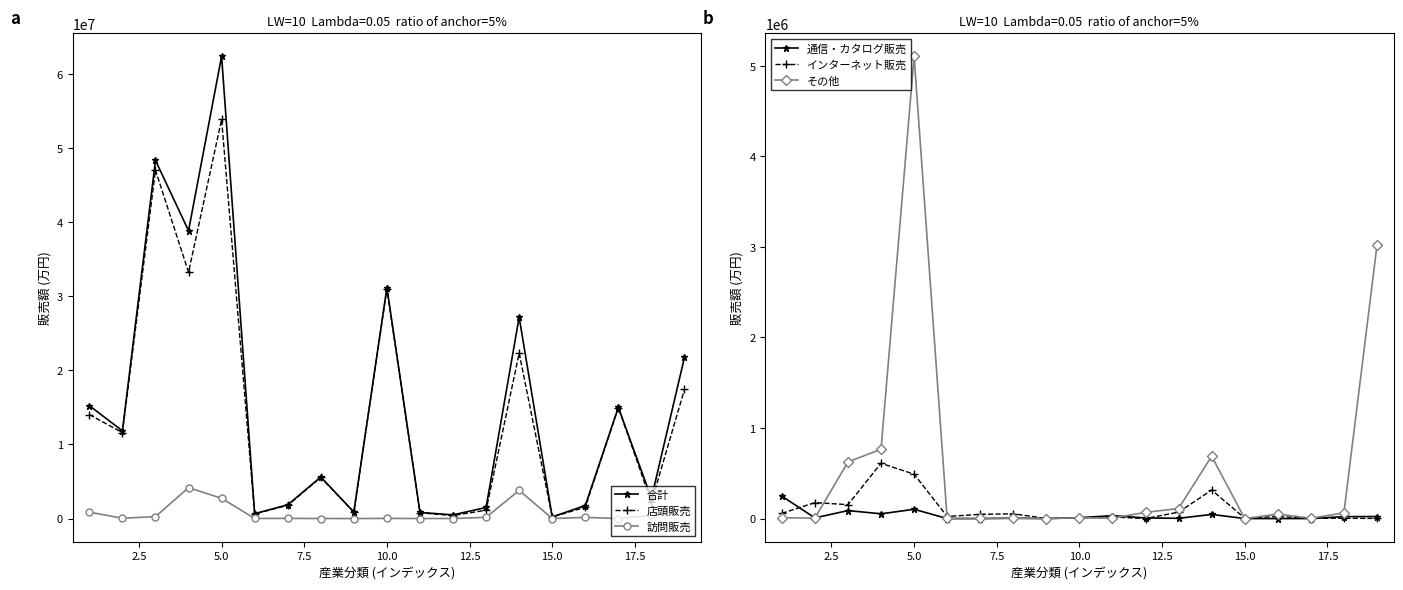

Which series has the largest total across all categories?

合計